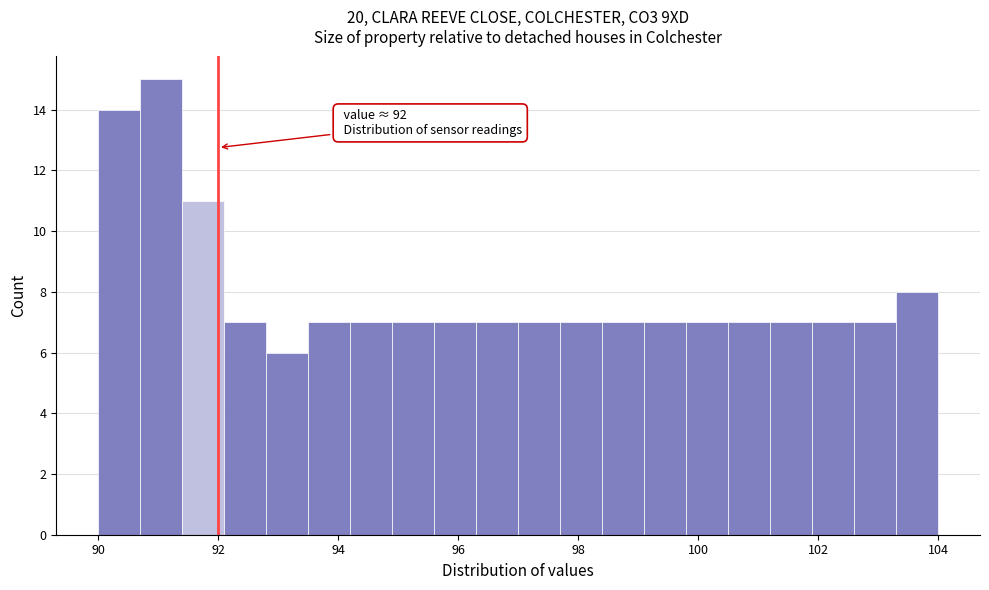

Around what value on the x-axis is the tallest bar? Give the approximate position of its centre, as read against the axis.

91.0